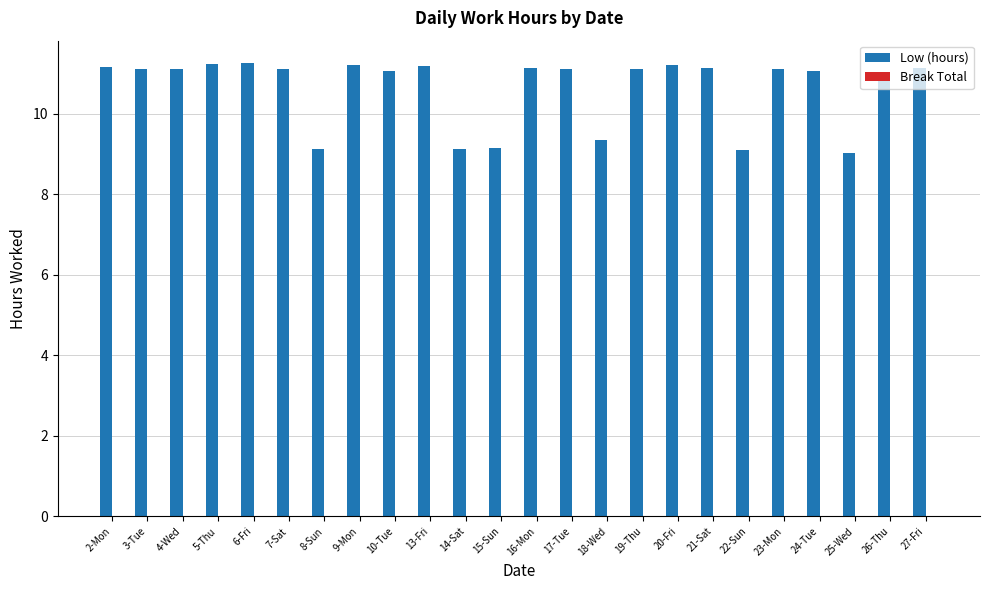

What is the label of the 14th bar from the right?

14-Sat